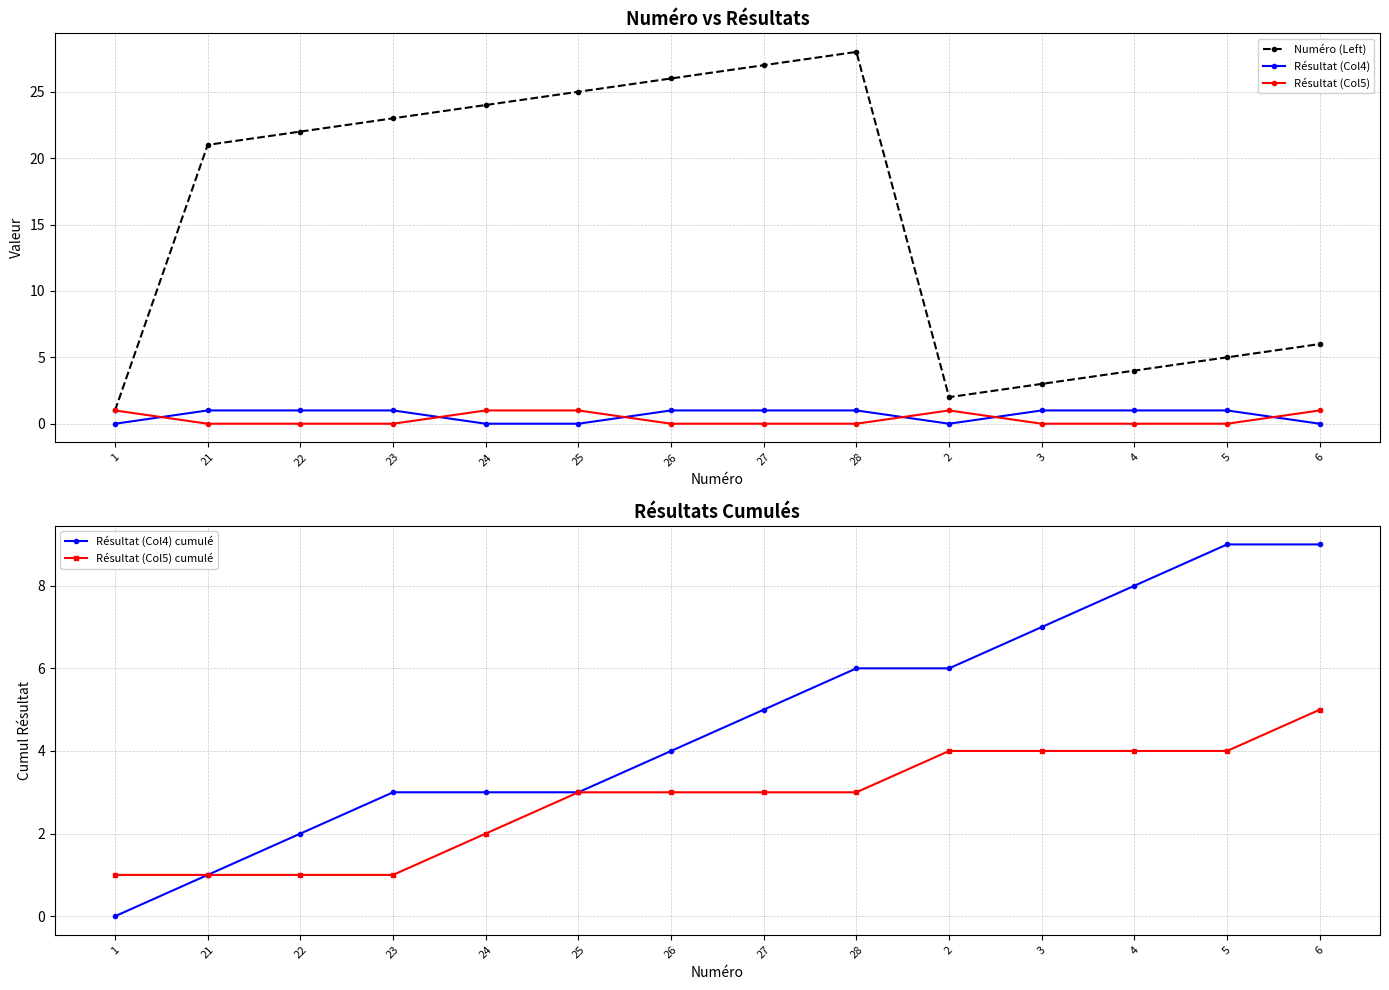

What is the greatest value displayed?

28